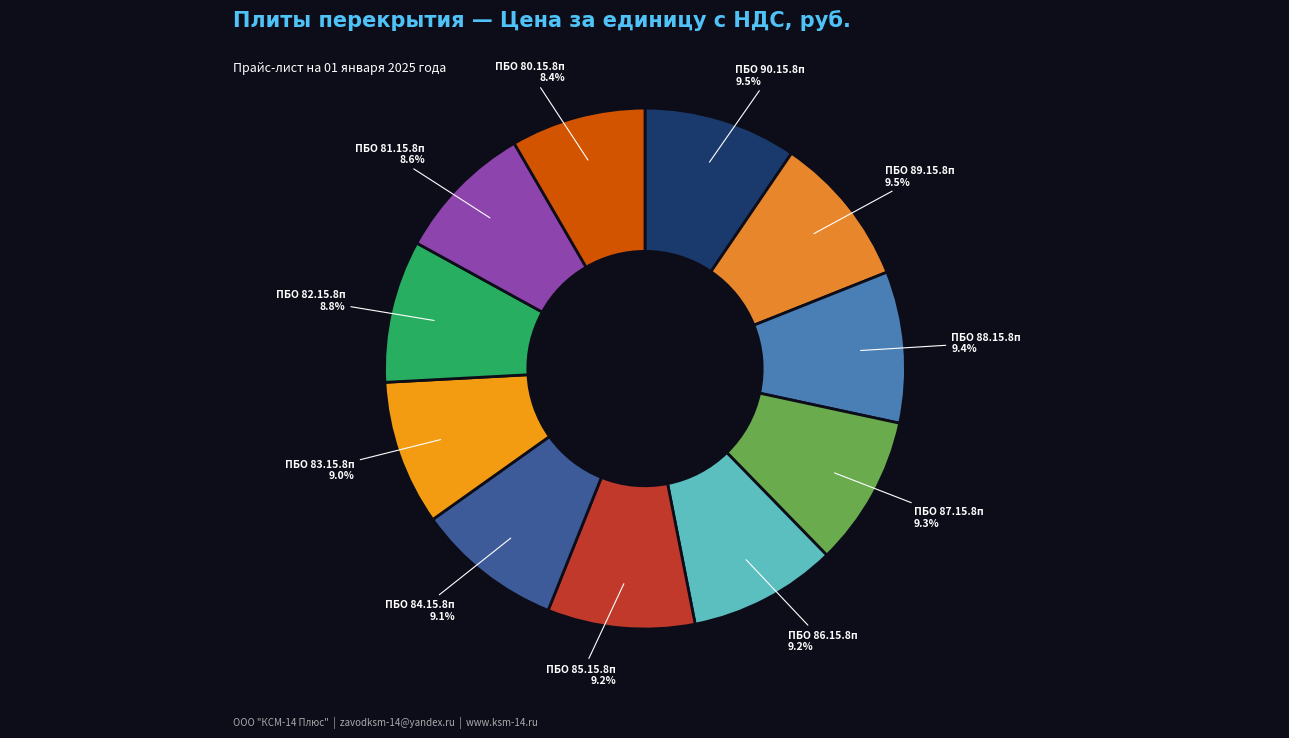

Does ПБО 89.15.8п represent more than half of the total?

No